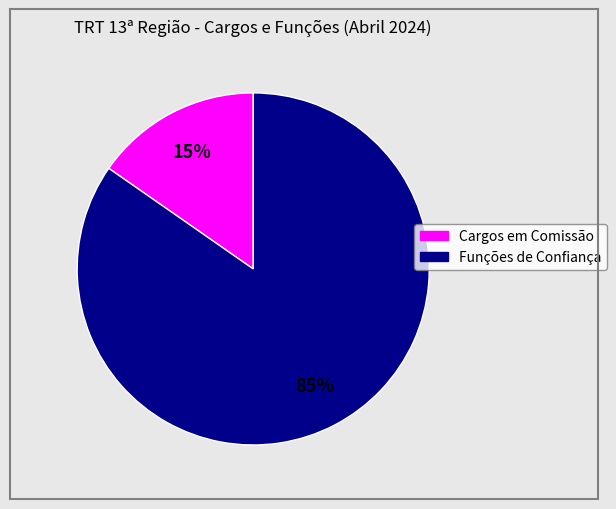

Is it true that Funções de Confiança is 85% of the pie?

True